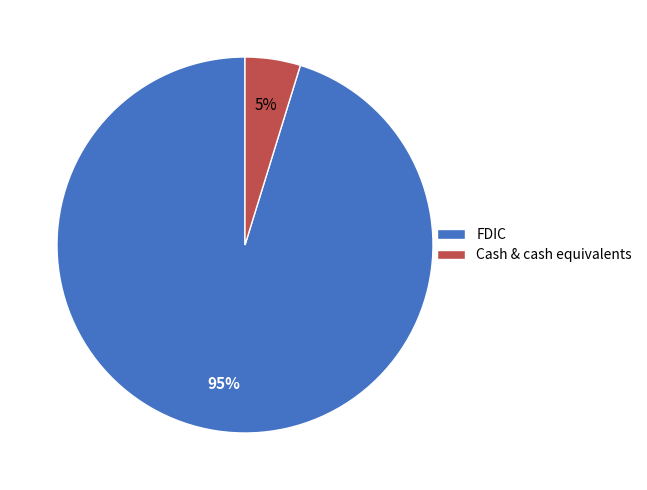

What percentage is the FDIC slice, to the nearest percent?

95%